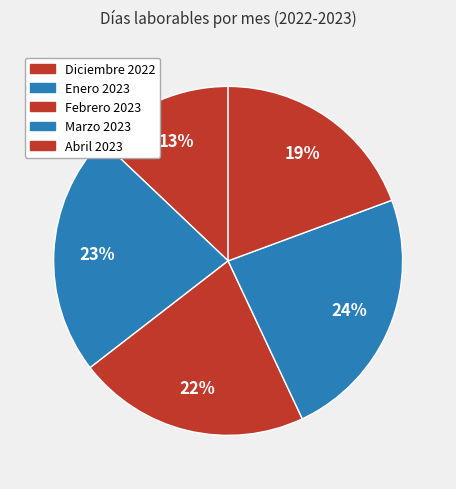

The Enero 2023 slice represents 23% of the pie. True or false?

True